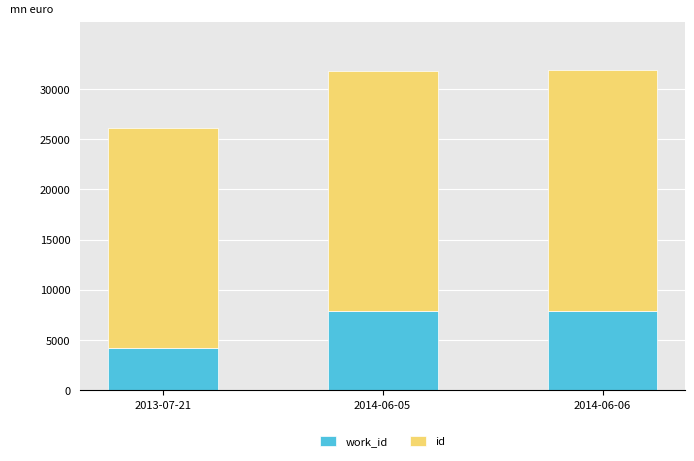

What are all the series names shown in the legend?

work_id, id